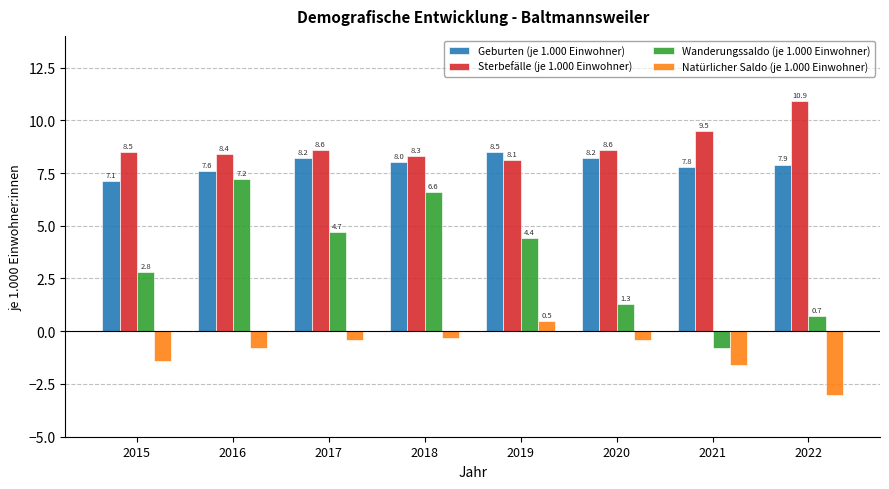

Reading right to left, what are all the values shown in this chart?

Geburten (je 1.000 Einwohner): 2022=7.9	2021=7.8	2020=8.2	2019=8.5	2018=8.0	2017=8.2	2016=7.6	2015=7.1
Sterbefälle (je 1.000 Einwohner): 2022=10.9	2021=9.5	2020=8.6	2019=8.1	2018=8.3	2017=8.6	2016=8.4	2015=8.5
Wanderungssaldo (je 1.000 Einwohner): 2022=0.7	2021=-0.8	2020=1.3	2019=4.4	2018=6.6	2017=4.7	2016=7.2	2015=2.8
Natürlicher Saldo (je 1.000 Einwohner): 2022=-3.0	2021=-1.6	2020=-0.4	2019=0.5	2018=-0.3	2017=-0.4	2016=-0.8	2015=-1.4